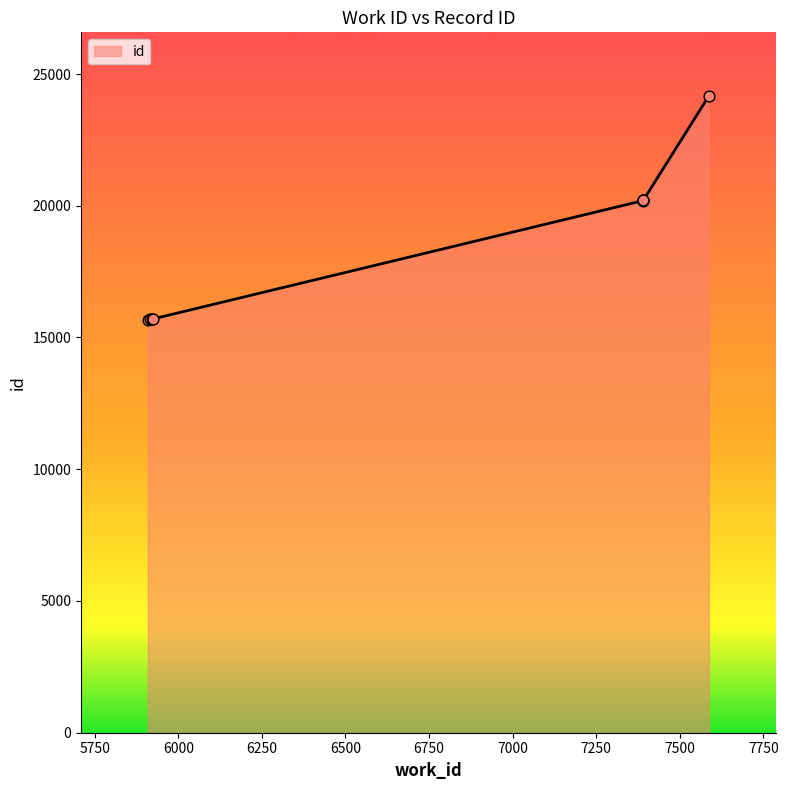

What is the change in value from 5920 to 7391?

+4506